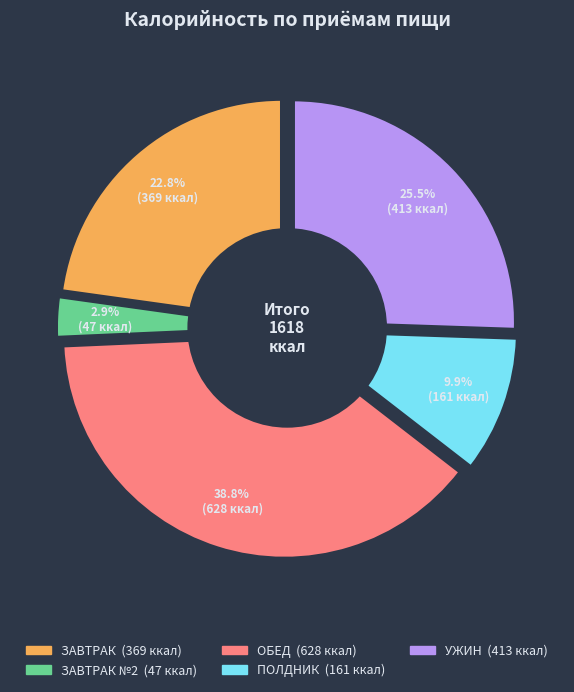

The Каша геркулесовая slice represents 22% of the pie. True or false?

False